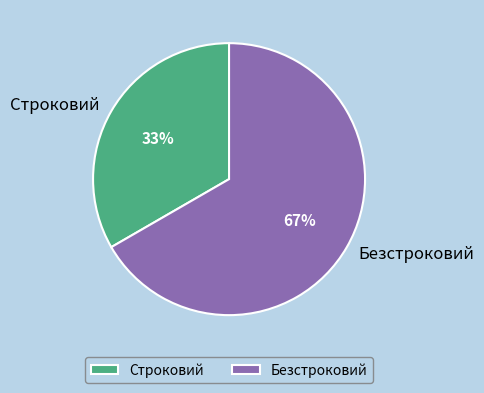

Do Строковий and Безстроковий together represent more than half of the pie?

Yes